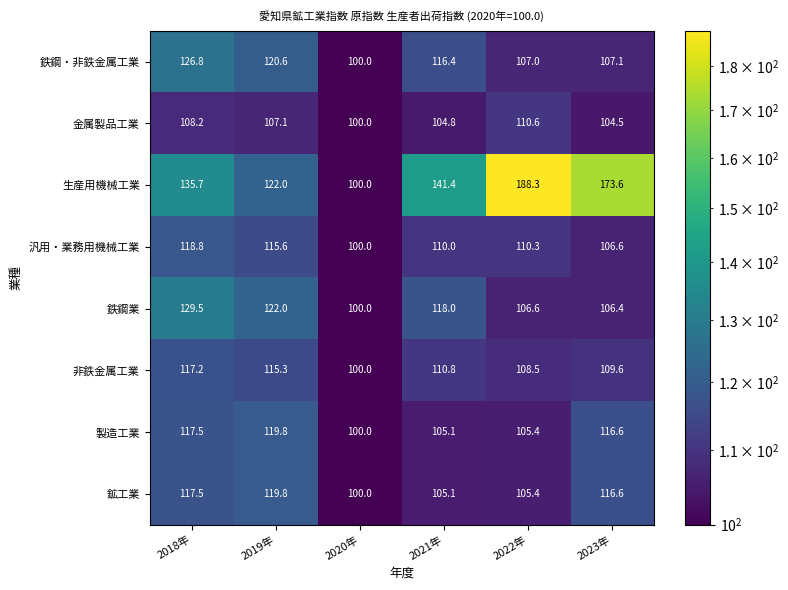

The 鉄鋼・非鉄金属工業 series shows 116.4 at 2021年. True or false?

True